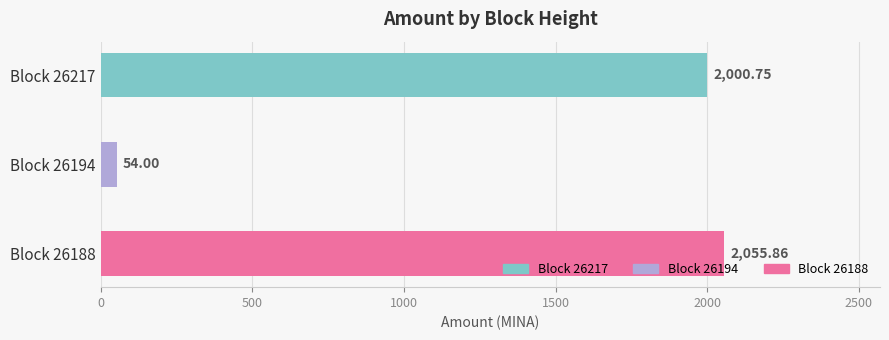

Where is the data nearest to the value 1054?

26217